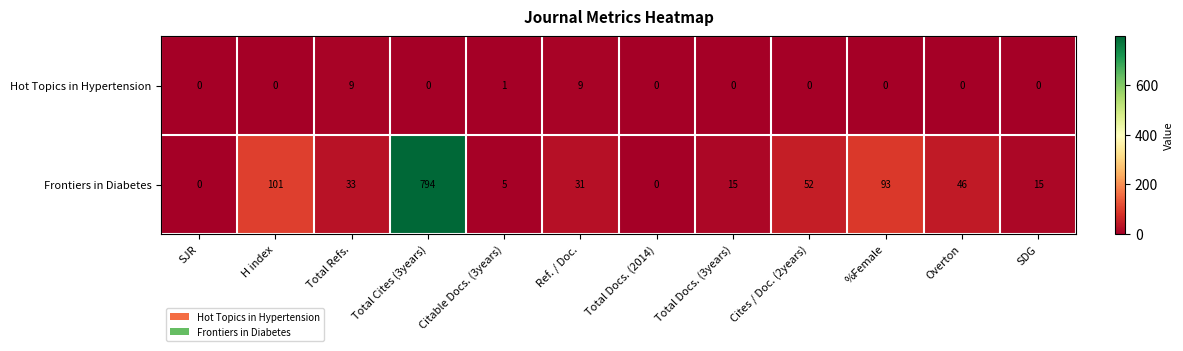

Which series changed the most between Total Cites (3years) and Overton?

Frontiers in Diabetes